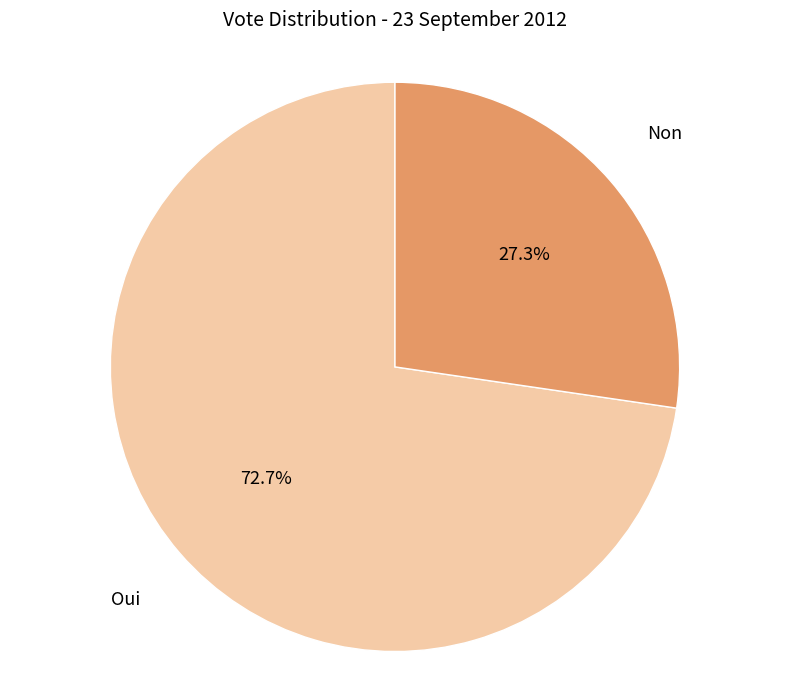

To the nearest percent, what is the difference between the largest and smallest slice percentages?

45%